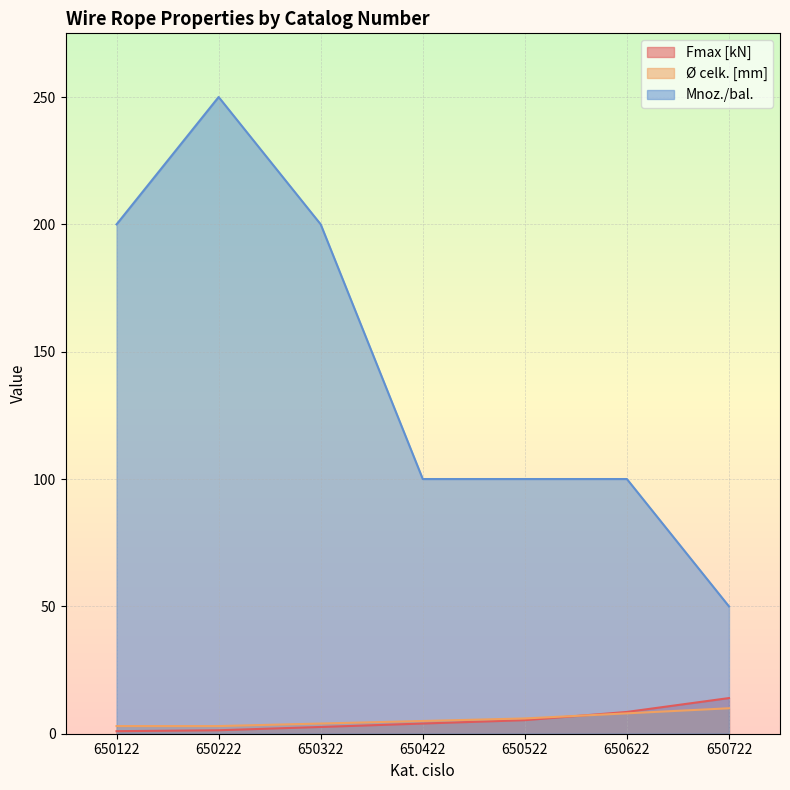

List the labels in order of Mnoz./bal. value, smallest first.

650722, 650422, 650522, 650622, 650122, 650322, 650222